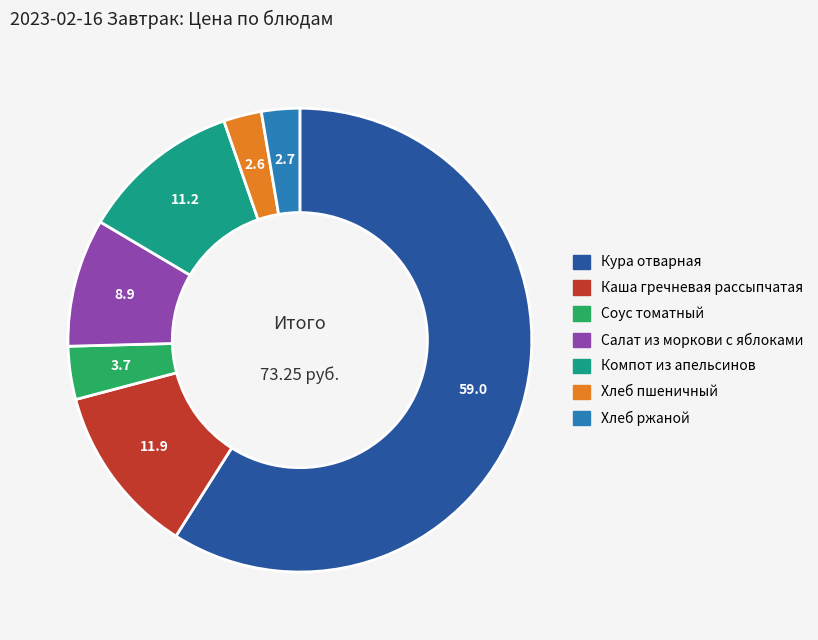

Is the sum of Кура отварная and Хлеб пшеничный greater than half?

Yes